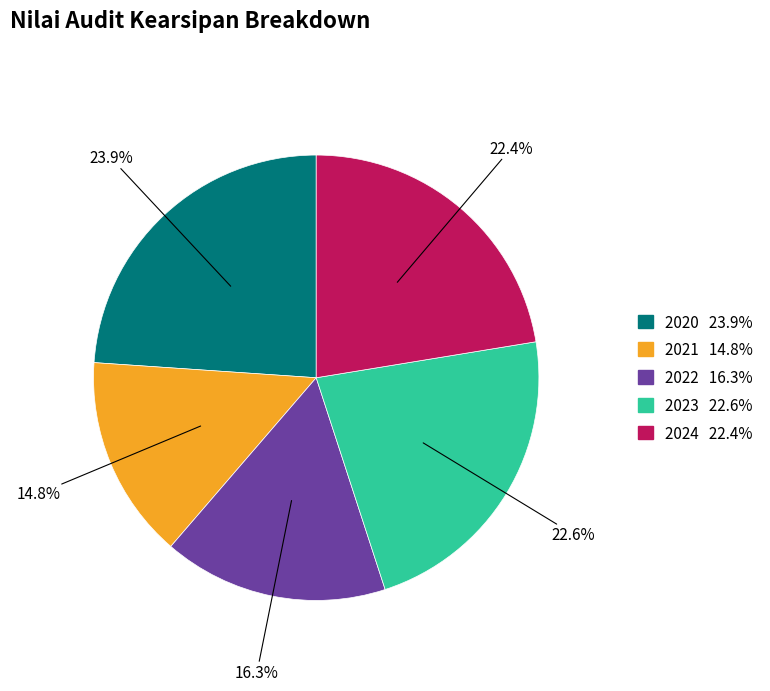

Count the number of slices in the pie.

5